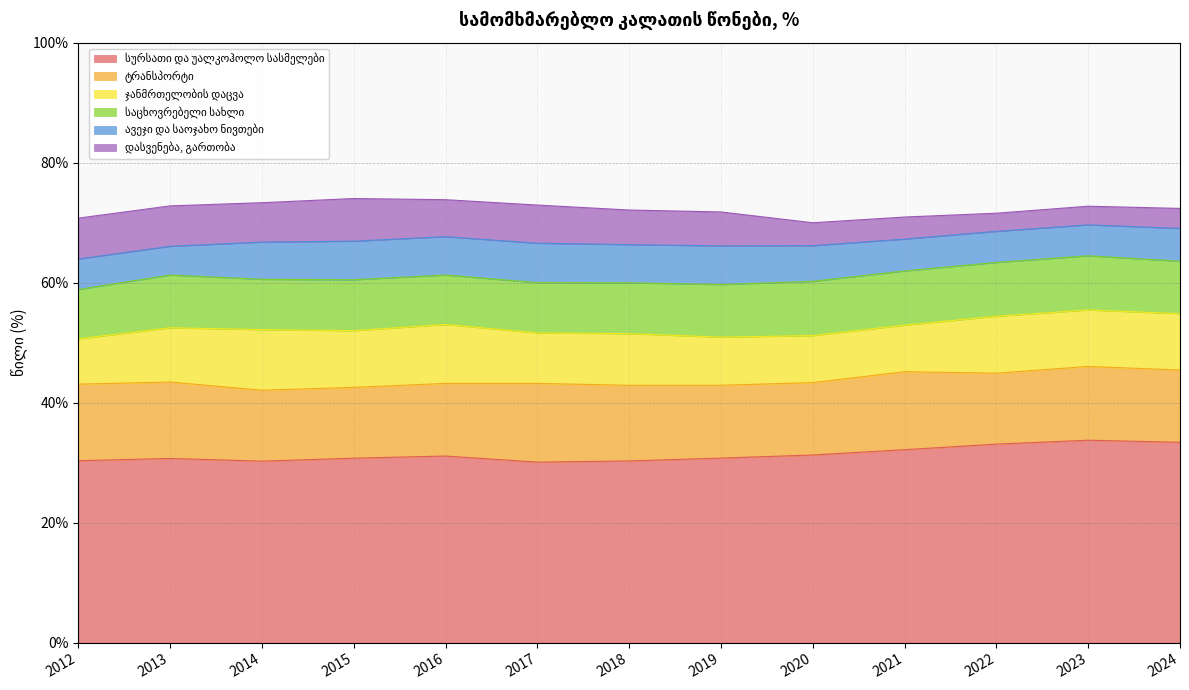

True or false: საცხოვრებელი სახლი has a value of 0.1 at 2013.

True